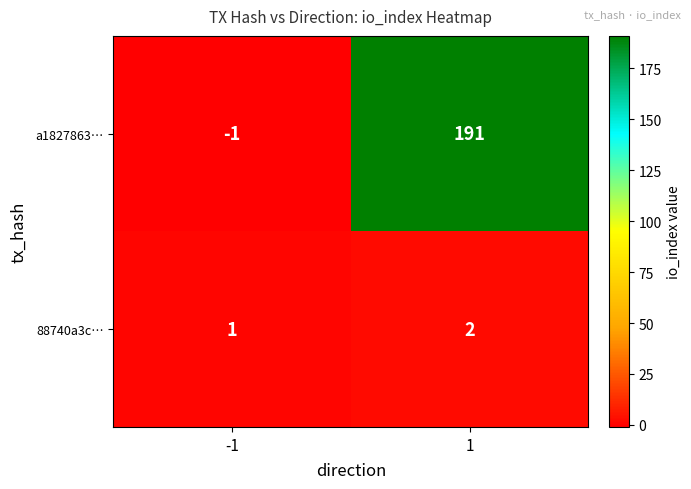

How many categories are shown in the chart?

2